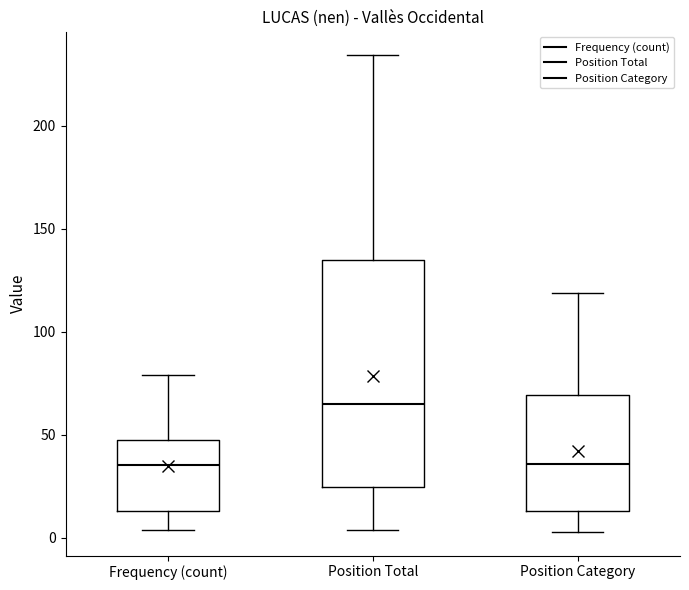

Where is the upper edge of the box for Frequency (count) on the y-axis? The values are not printed on the chart, so give them approximately, as read against the axis.

50